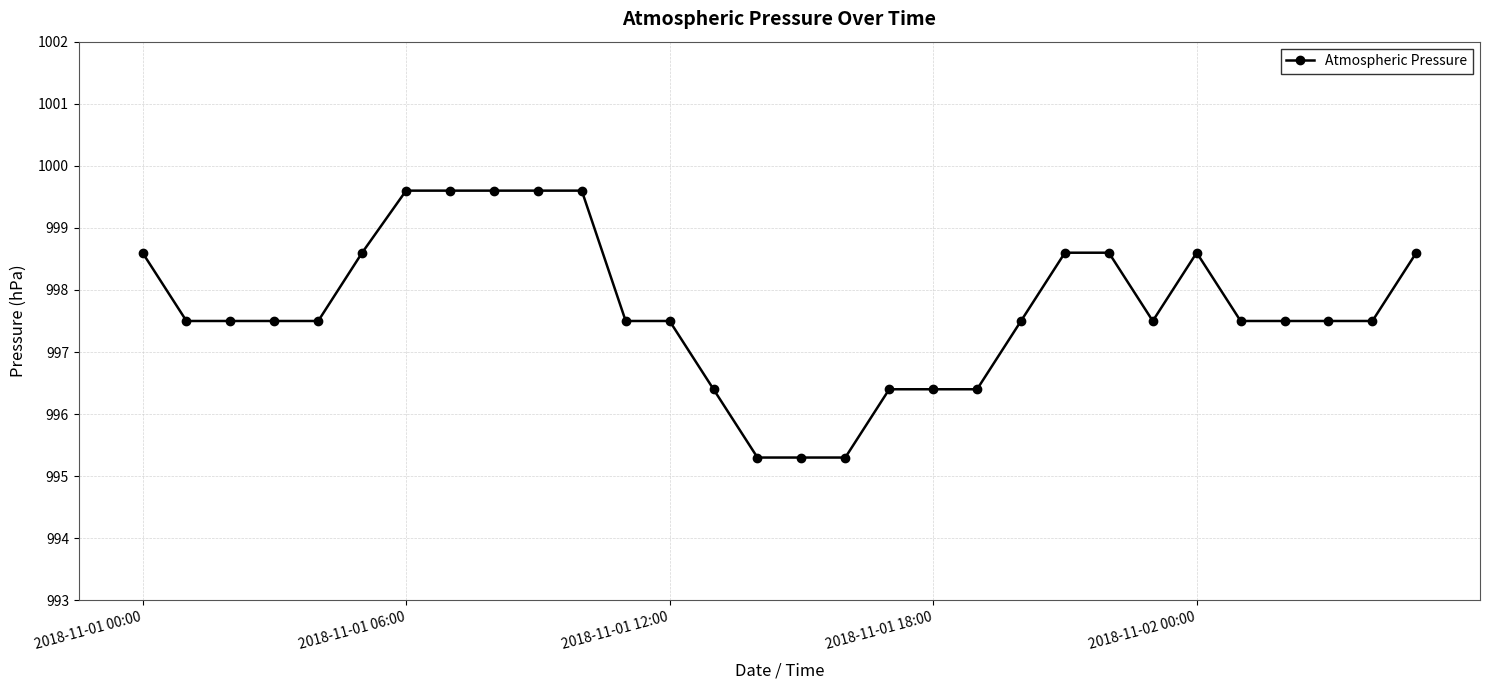

Reading right to left, what are all the values shown in this chart?

998.6	997.5	997.5	997.5	997.5	998.6	997.5	998.6	998.6	997.5	996.4	996.4	996.4	995.3	995.3	995.3	996.4	997.5	997.5	999.6	999.6	999.6	999.6	999.6	998.6	997.5	997.5	997.5	997.5	998.6